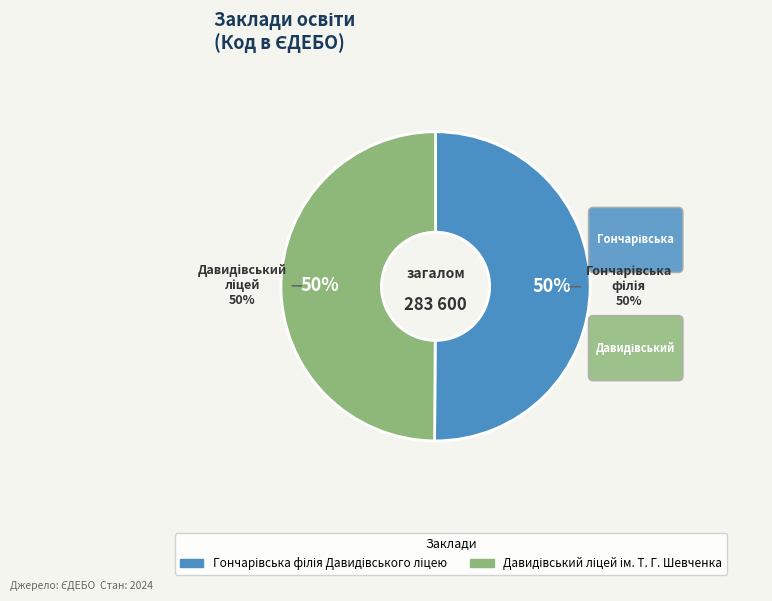

Is it true that Давидівський ліцей ім. Т. Г. Шевченка is 50% of the pie?

True